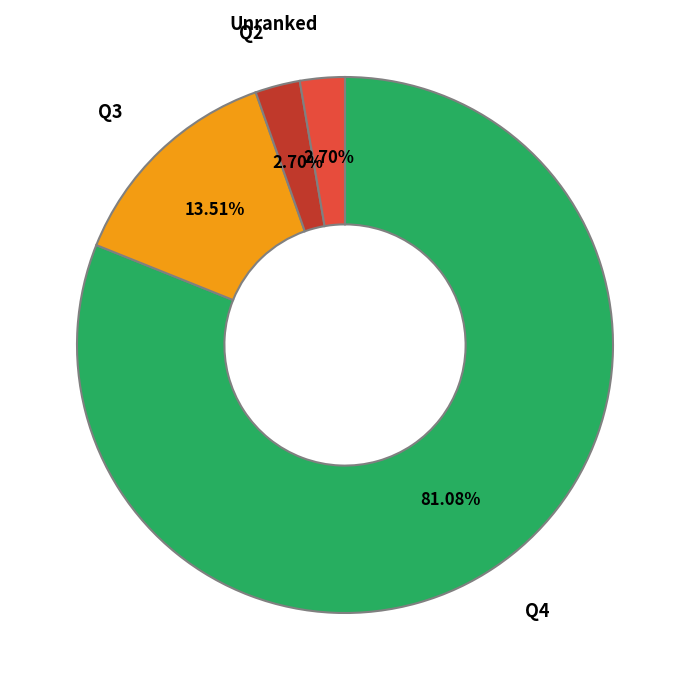

Is there any slice that represents more than half of the pie?

Yes